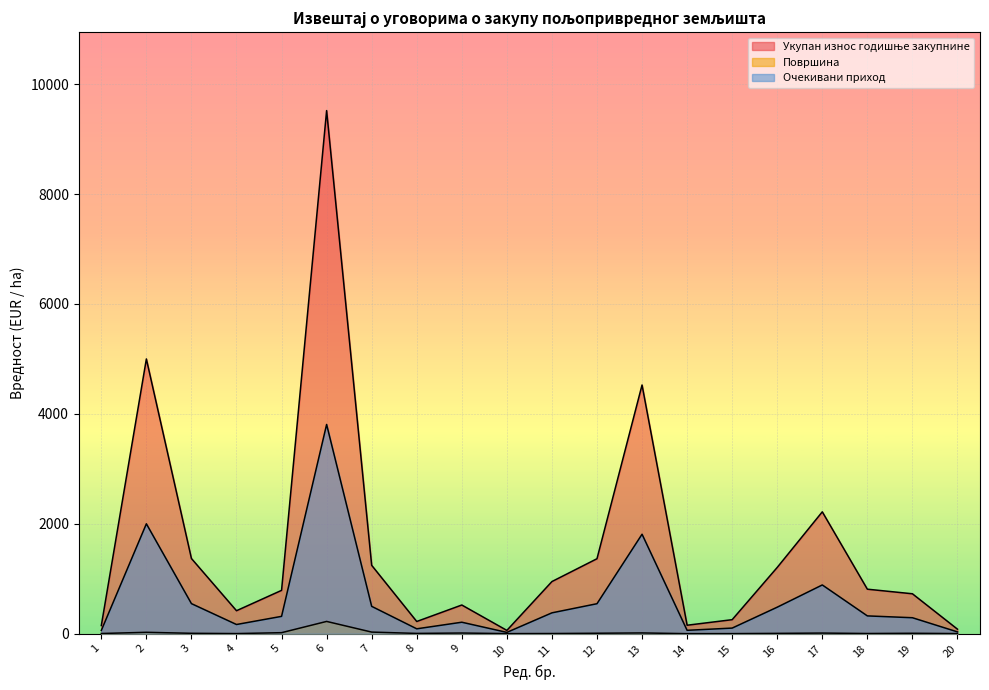

True or false: Површина has more than 1 points higher than both neighbors.

True